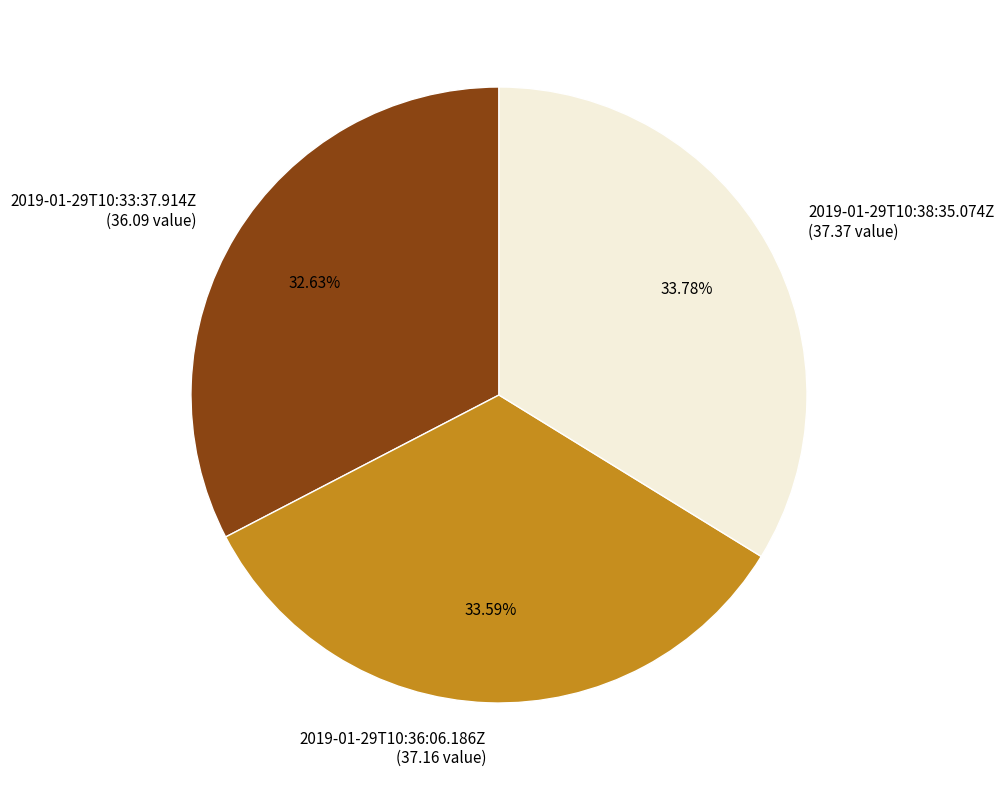

To the nearest percent, what is the difference between the largest and smallest slice percentages?

1%